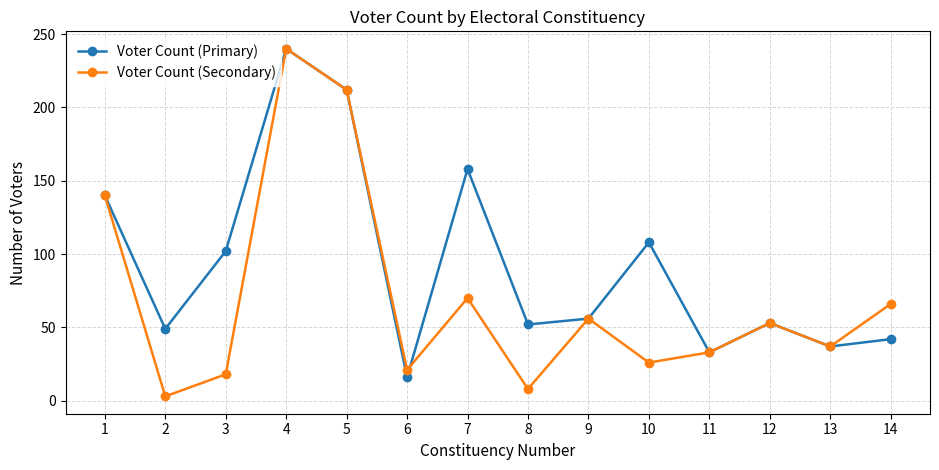

What is the total value across all series at 9?

112